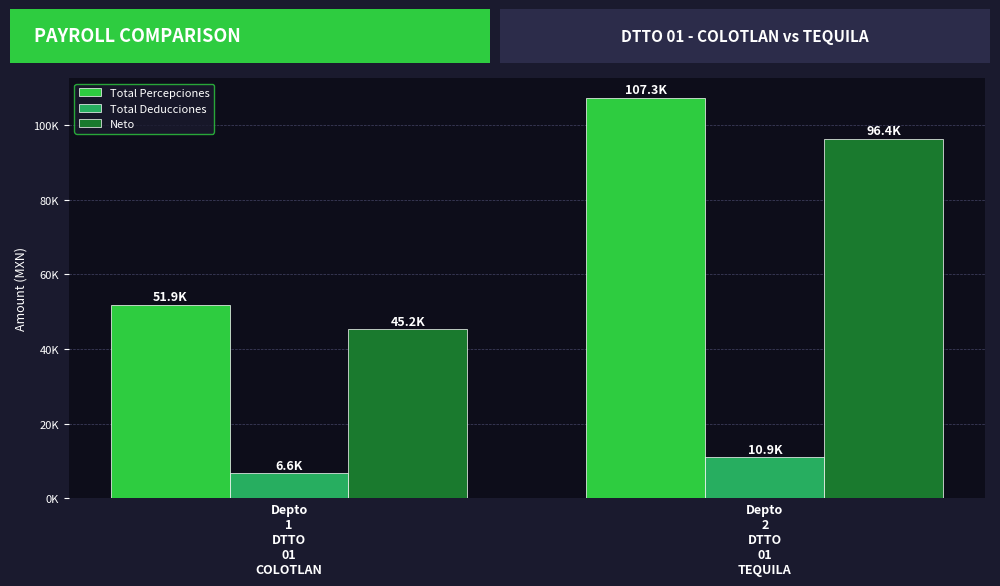

What is the average value of the Neto series?

70806.2